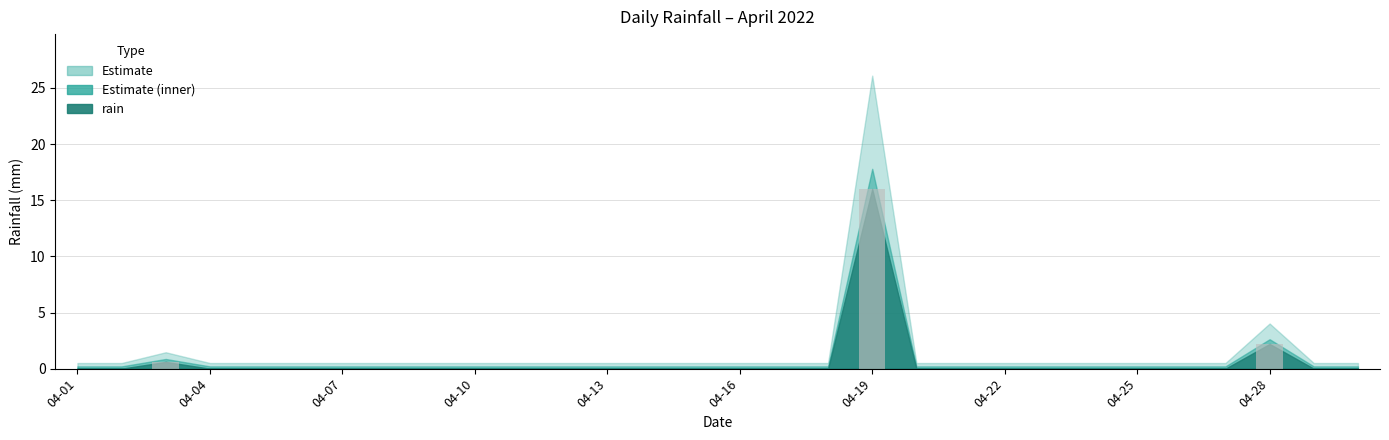

What is the greatest value displayed?

16.0